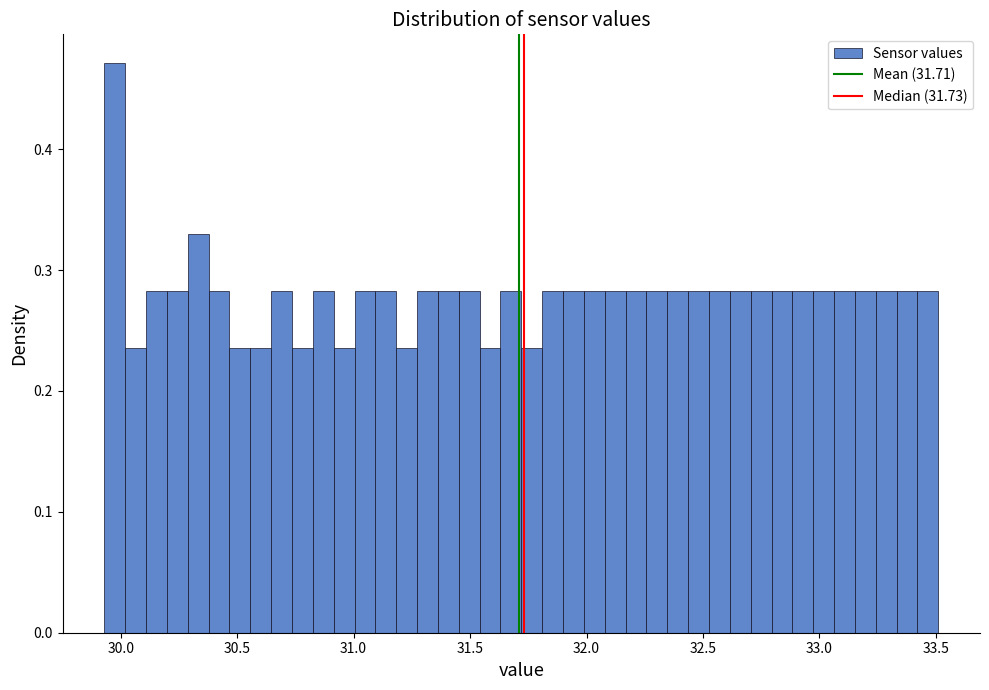

Around what value on the x-axis is the tallest bar? Give the approximate position of its centre, as read against the axis.

29.95